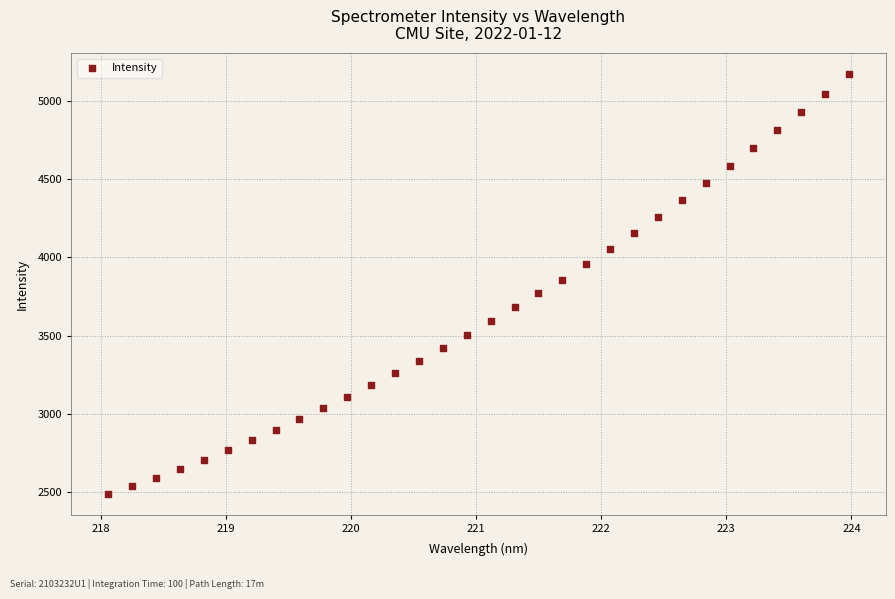

What is the range of Y values (max minus min)?

2683.5